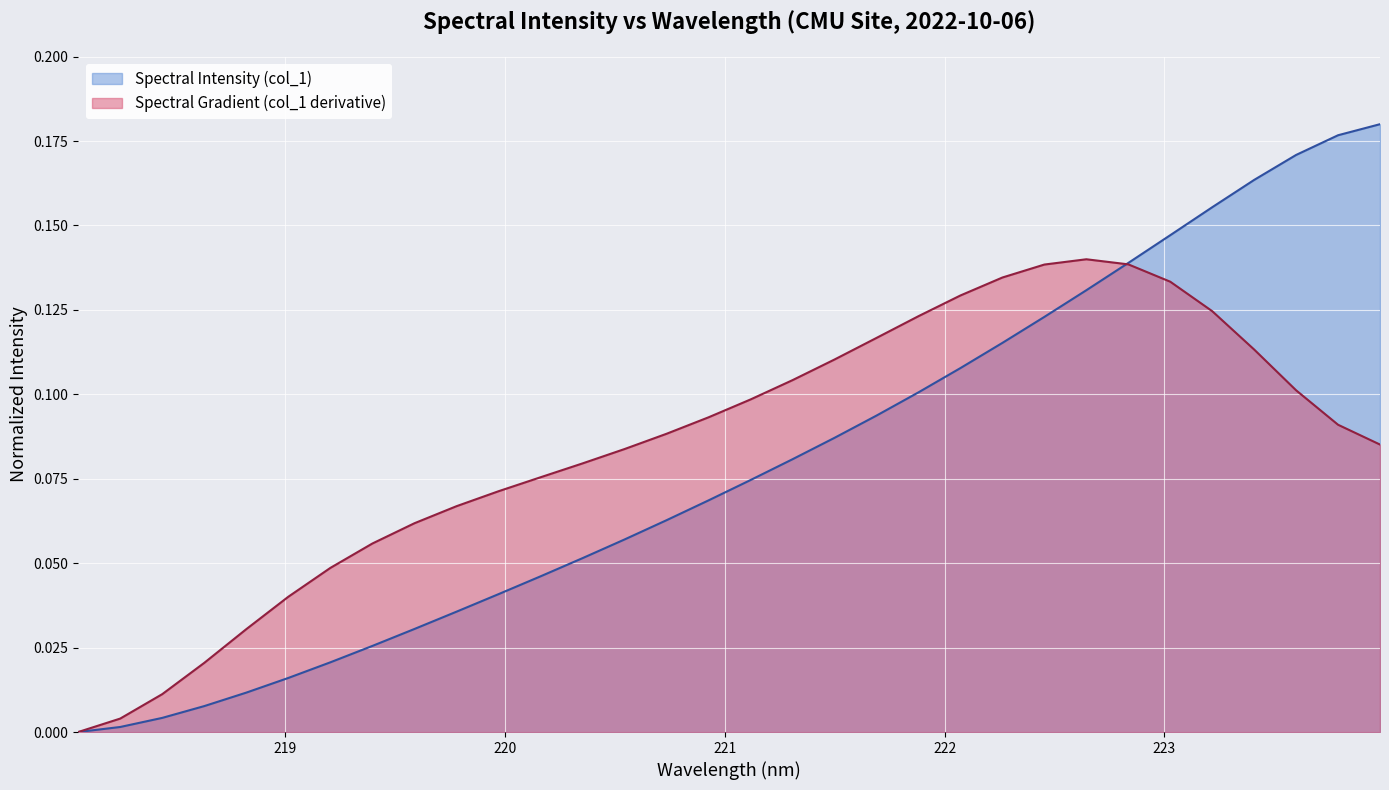

Count the number of data series in this chart.

2